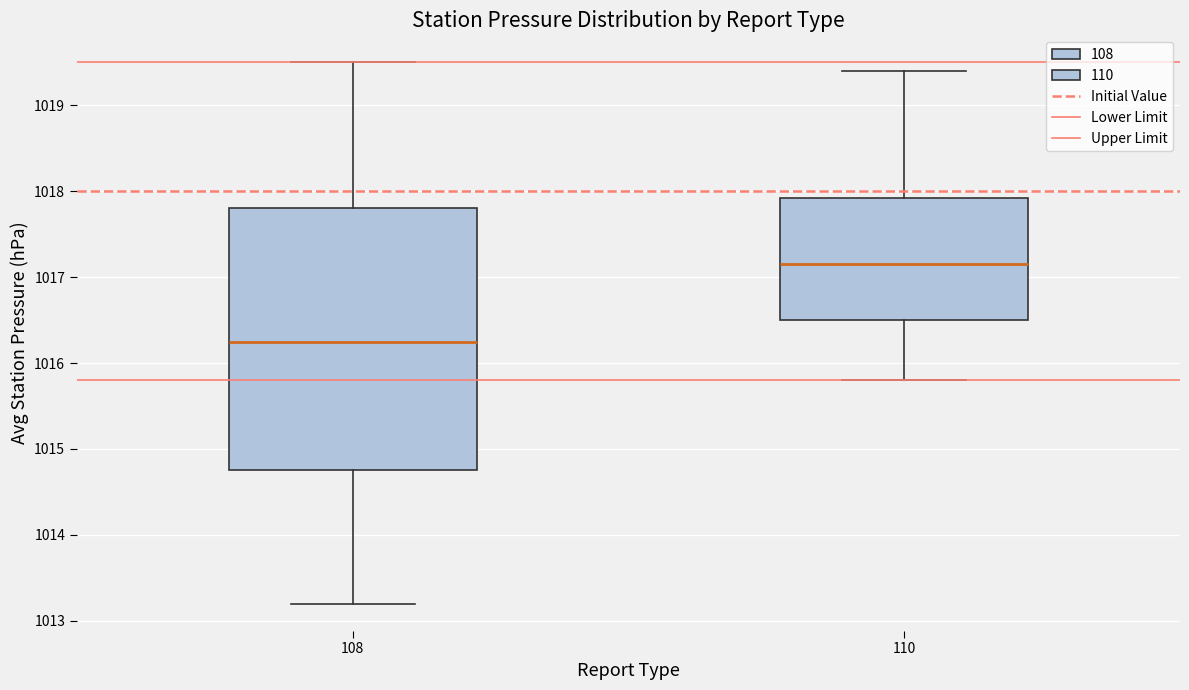

Which box is the tallest, from its lower edge to its upper edge?

108